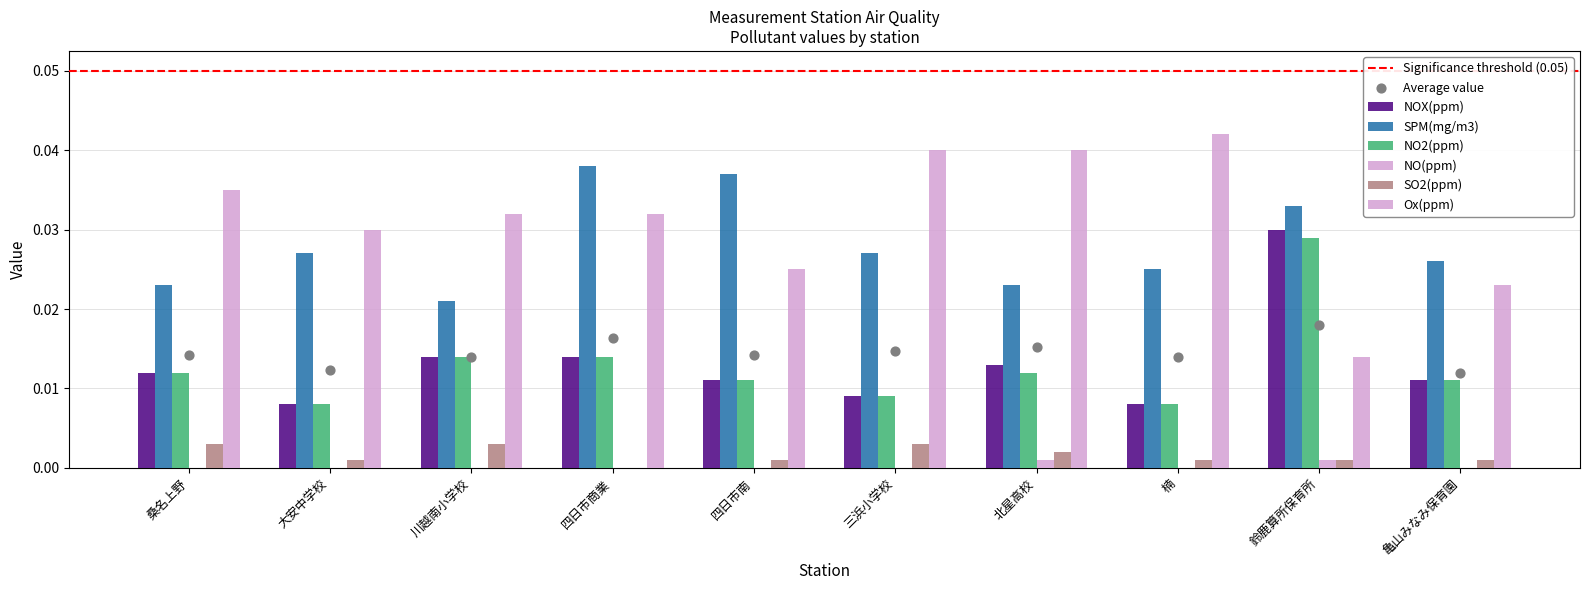

Which series contains the lowest Y value?

NO(ppm)